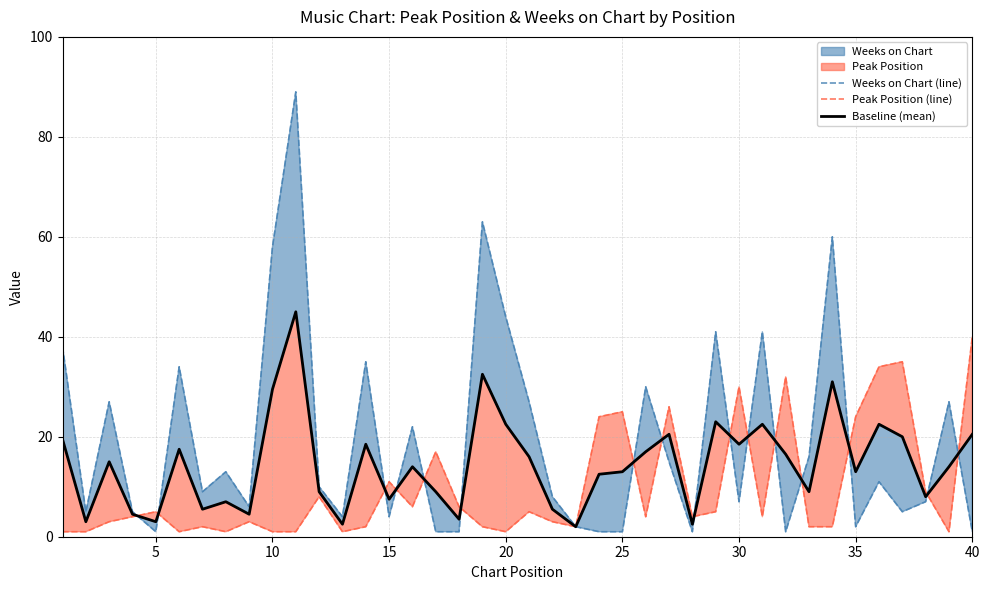

What is the highest value of the Weeks on Chart (line) series?

89.0